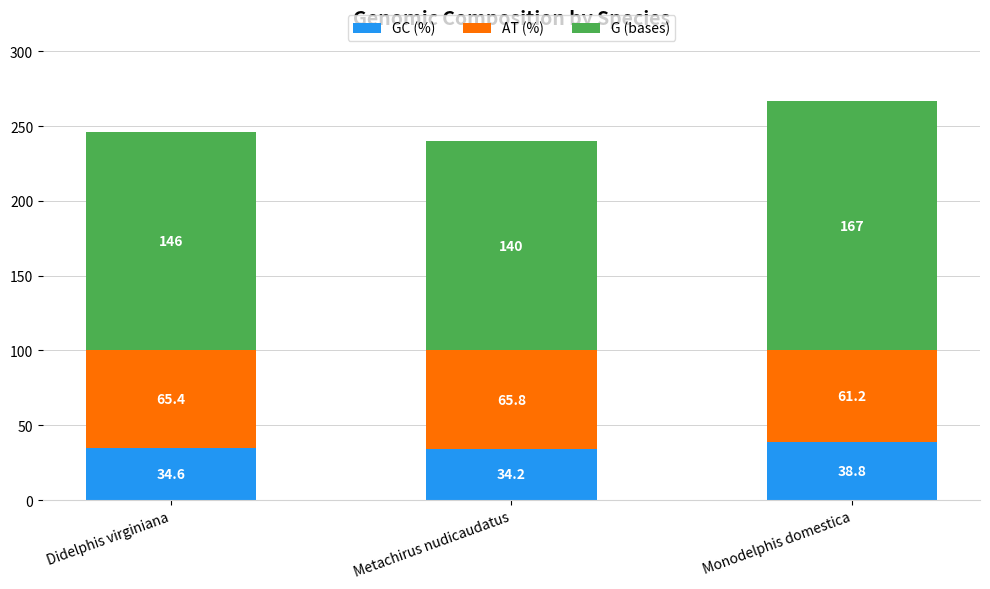

Where is GC (%) nearest to the value 36?

Didelphis virginiana